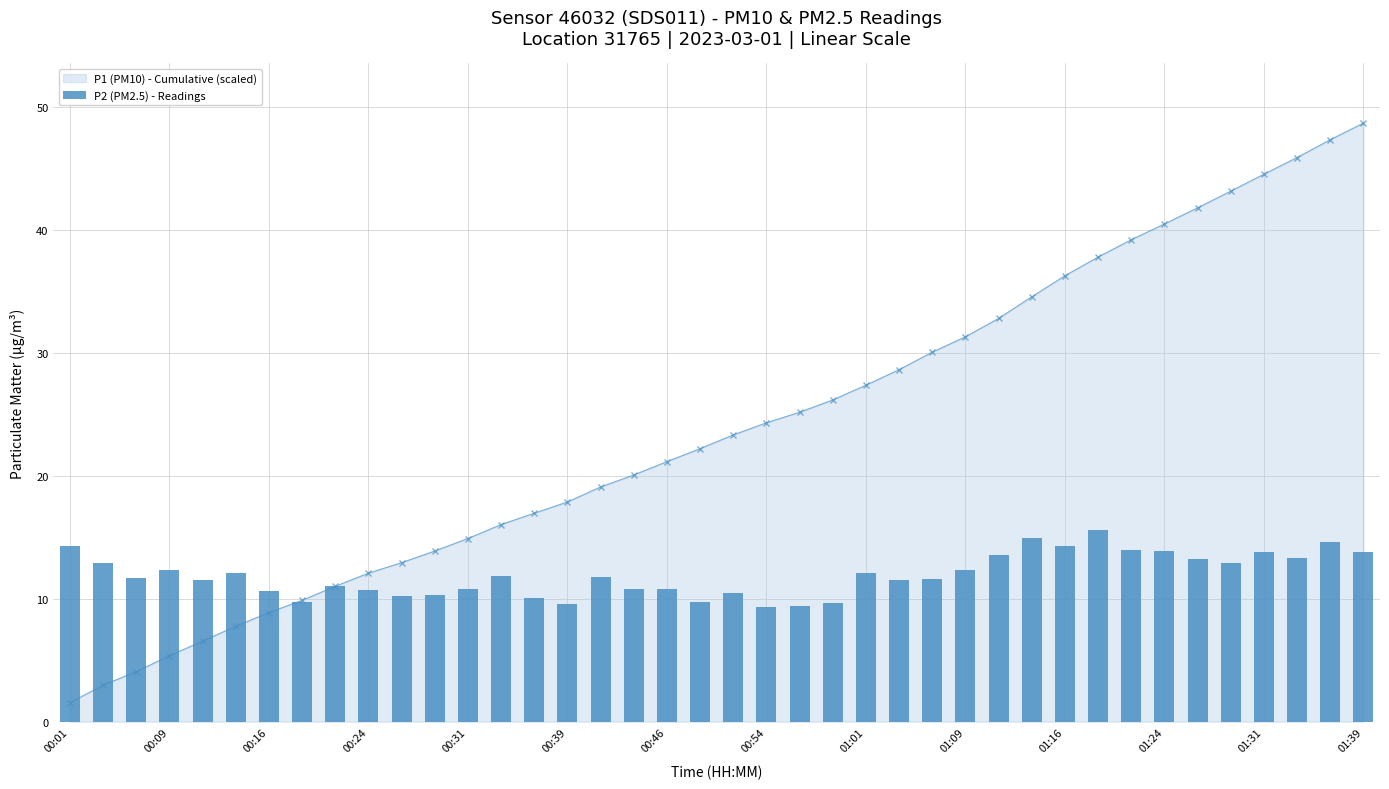

How many data points are above 11?

25